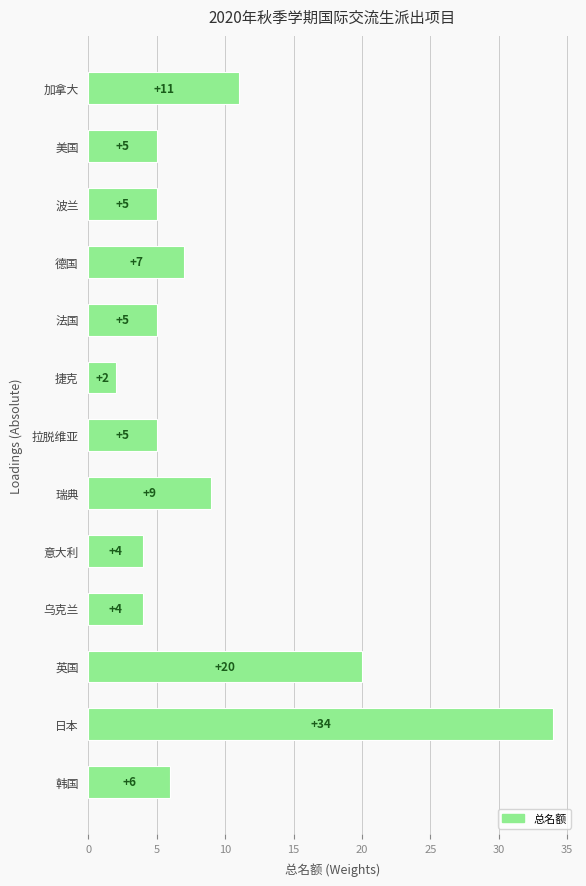

Are the bars horizontal?

Yes